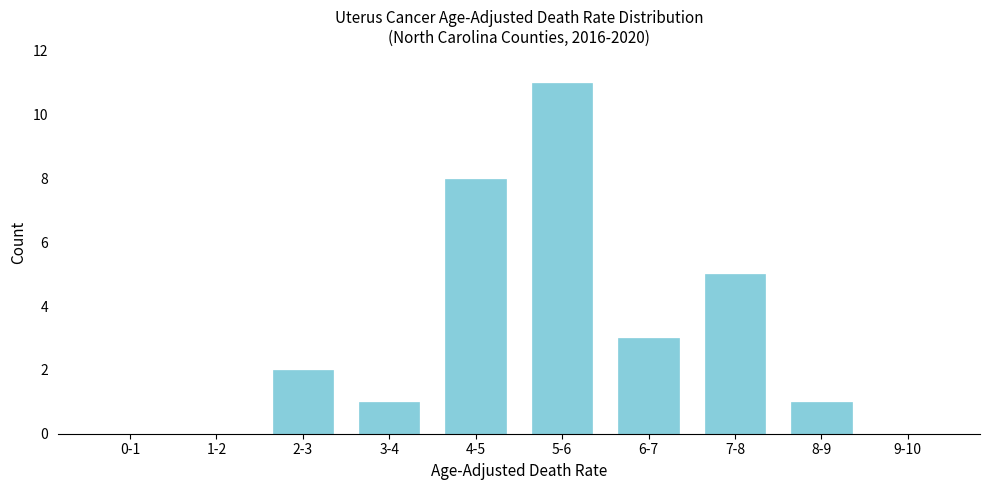

Reading left to right, transcribe all the data shown in this chart.

0-1=0	1-2=0	2-3=2	3-4=1	4-5=8	5-6=11	6-7=3	7-8=5	8-9=1	9-10=0